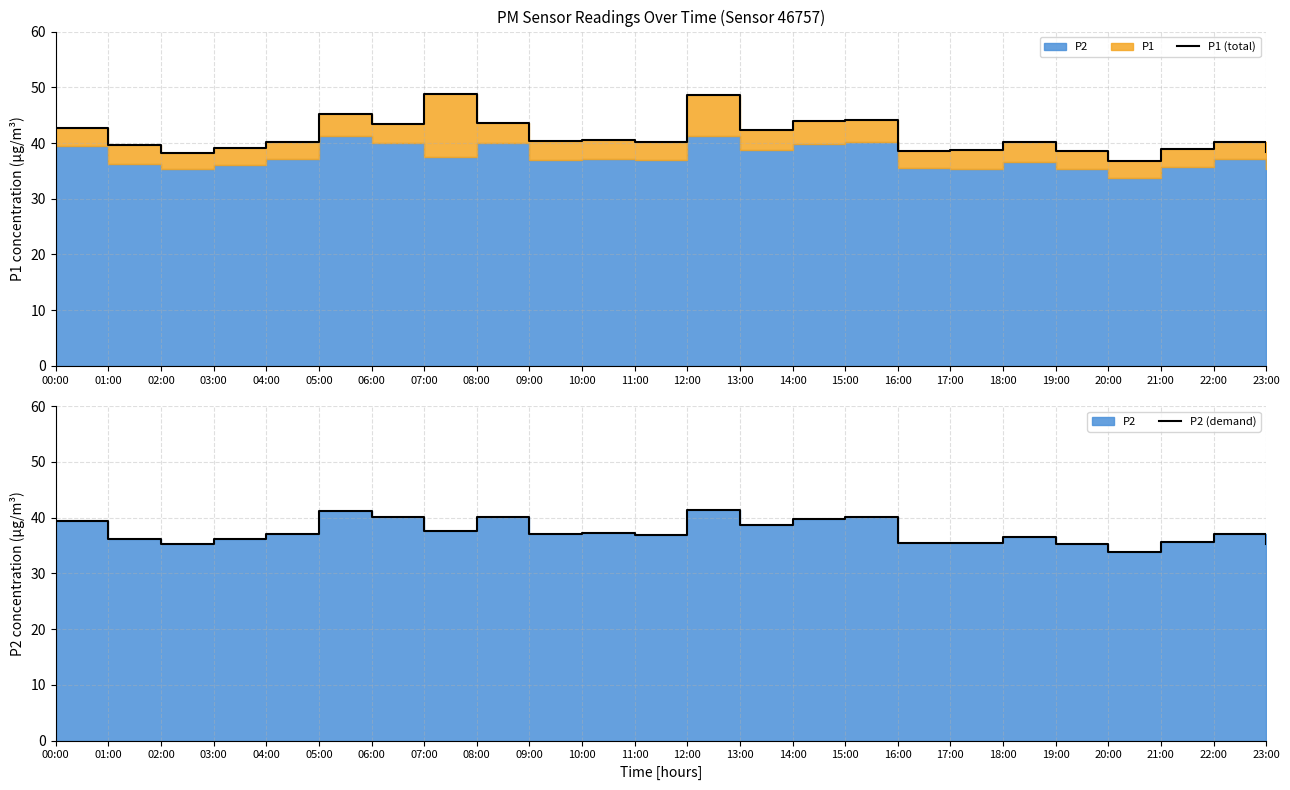

What is the sum of all P2 (demand) values?

898.8